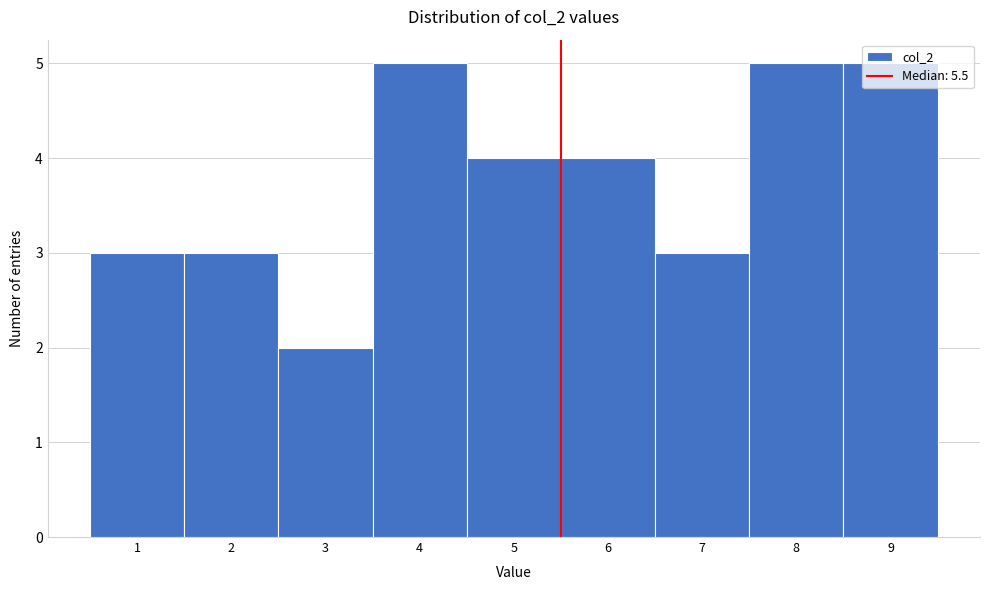

Reading left to right, list every bar in this chart as the range it spans on the x-axis followed by its height. The values are not printed on the chart, so give them approximately, as read against the axis.

0.5 to 1.5: 3
1.5 to 2.5: 3
2.5 to 3.5: 2
3.5 to 4.5: 5
4.5 to 5.5: 4
5.5 to 6.5: 4
6.5 to 7.5: 3
7.5 to 8.5: 5
8.5 to 9.5: 5